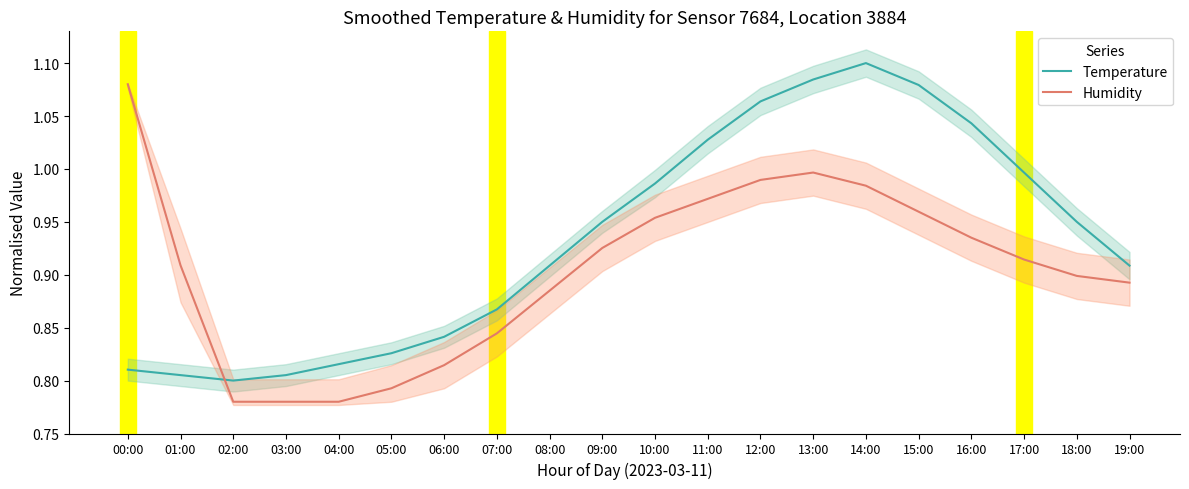

What is the value of the Temperature point at the 6th from the left?

0.8